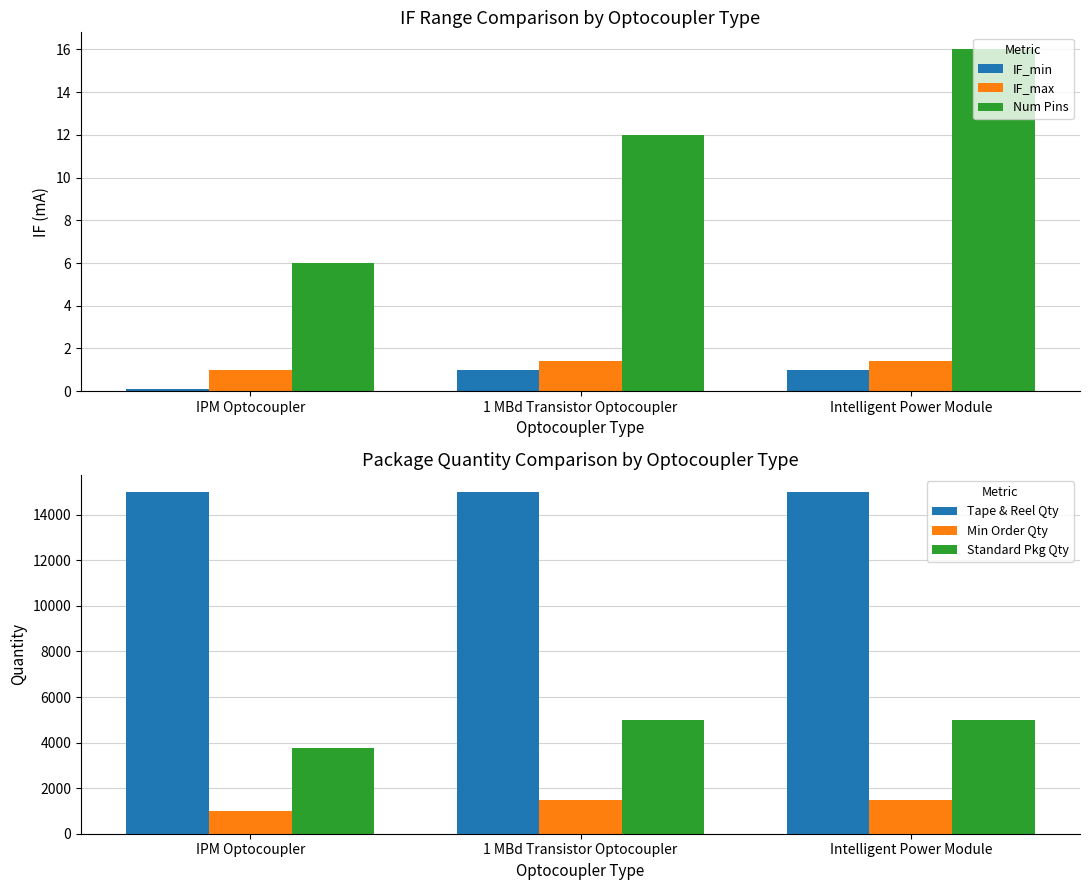

Which has a higher value, Intelligent Power Module or IPM Optocoupler?

Intelligent Power Module